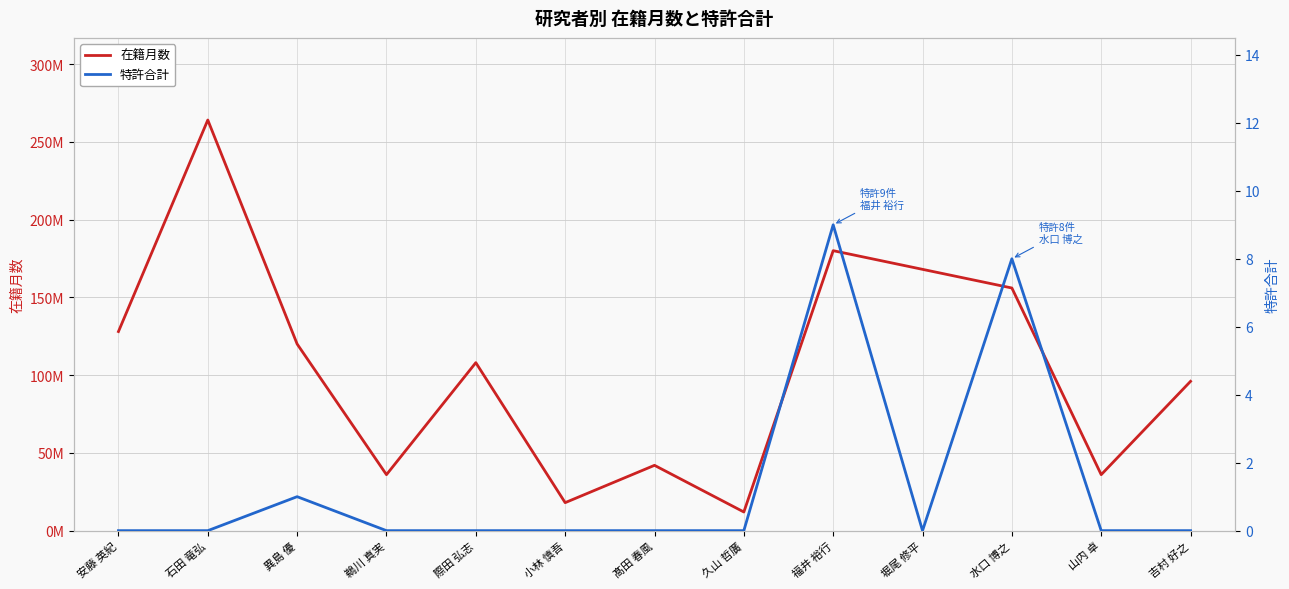

What is the difference between the maximum and minimum values in the 在籍月数 series?

252